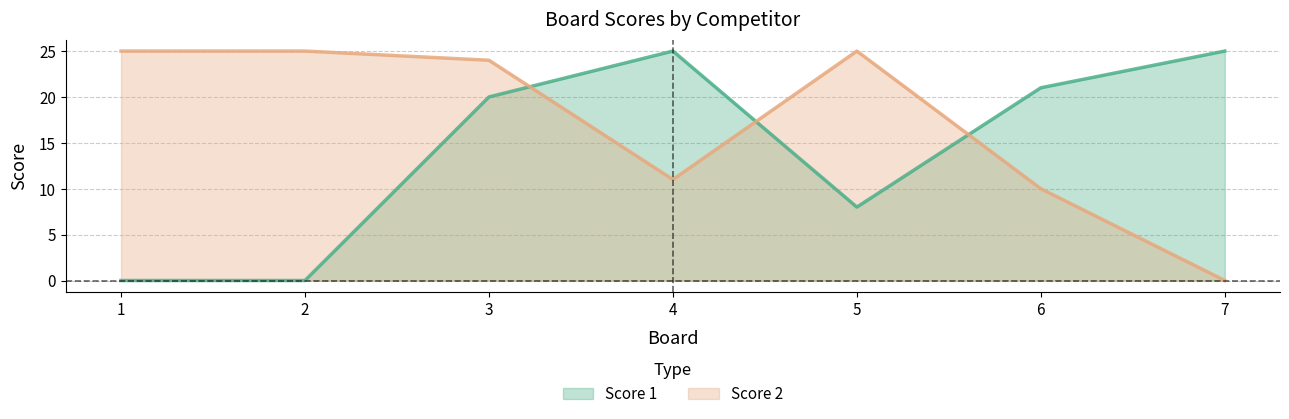

What is the difference between the Score 1 values at 3 and 7?

5